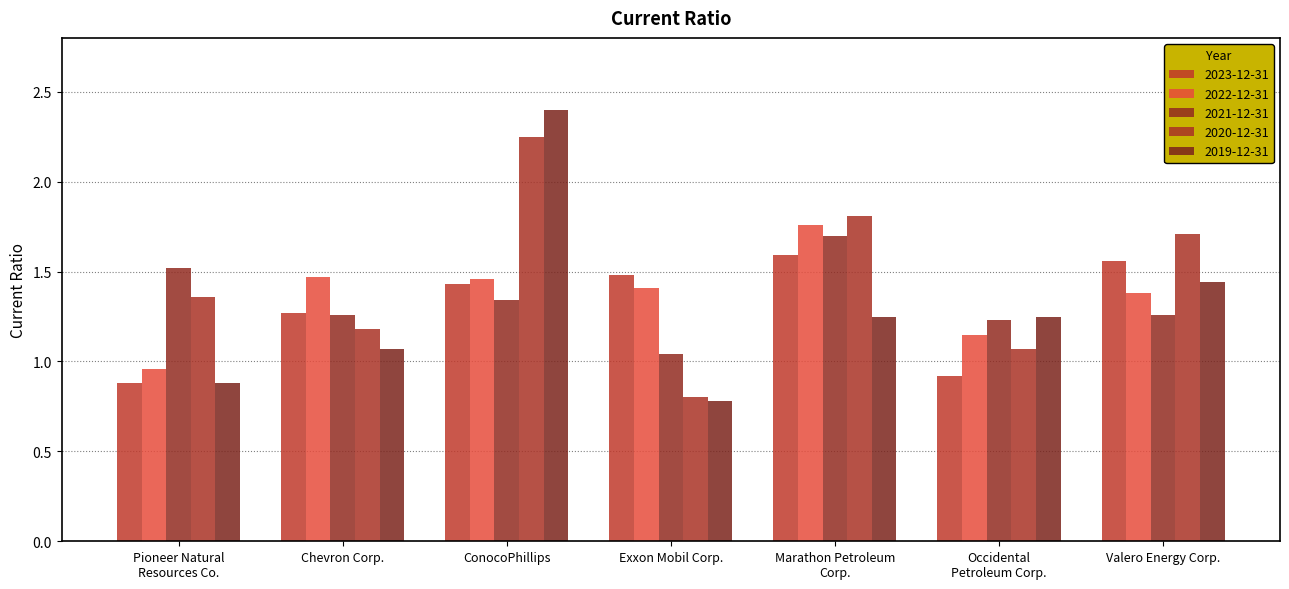

Does the chart contain stacked bars?

No